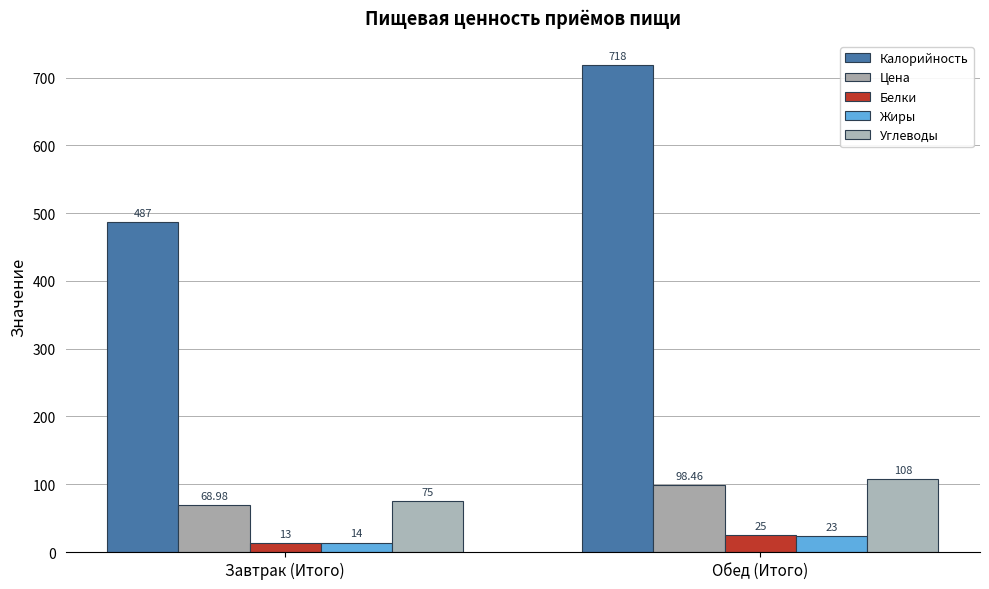

How many Калорийность values are between 487 and 718?

2